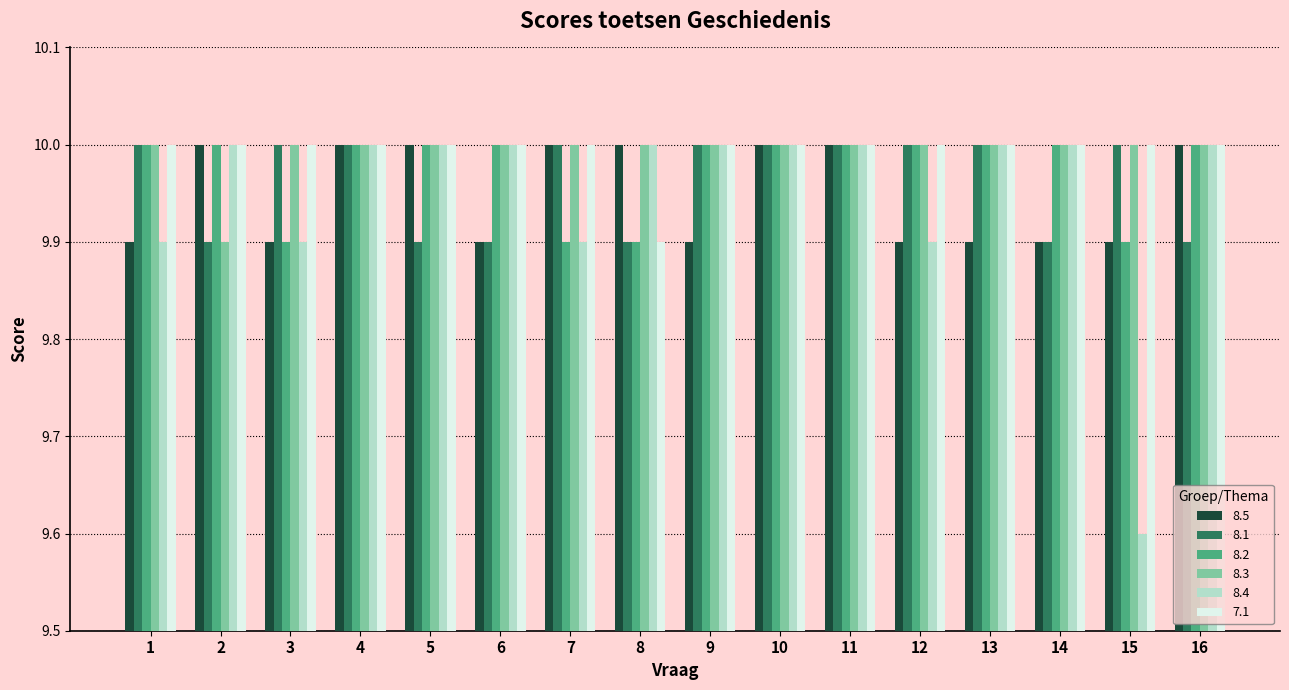

What is the total value across all series at 8?

59.7